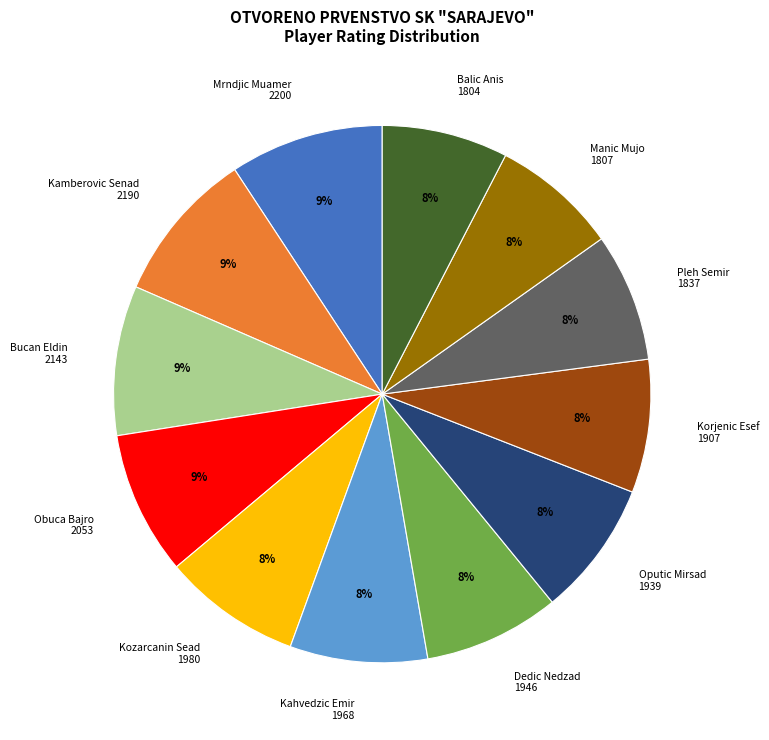

To the nearest percent, what is the combined percentage of Korjenic Esef 1907 and Balic Anis 1804?

16%